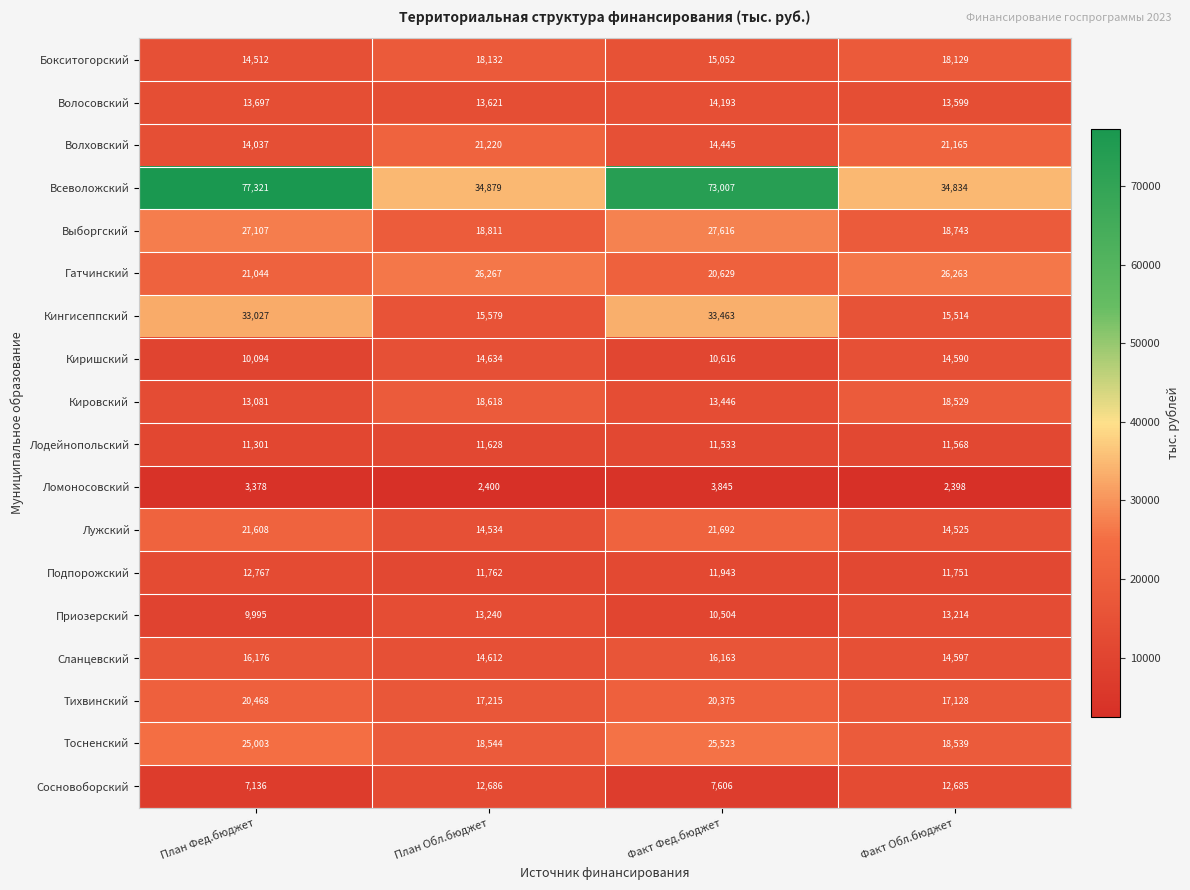

Is it true that Волховский equals 18831 at План Фед.бюджет?

False